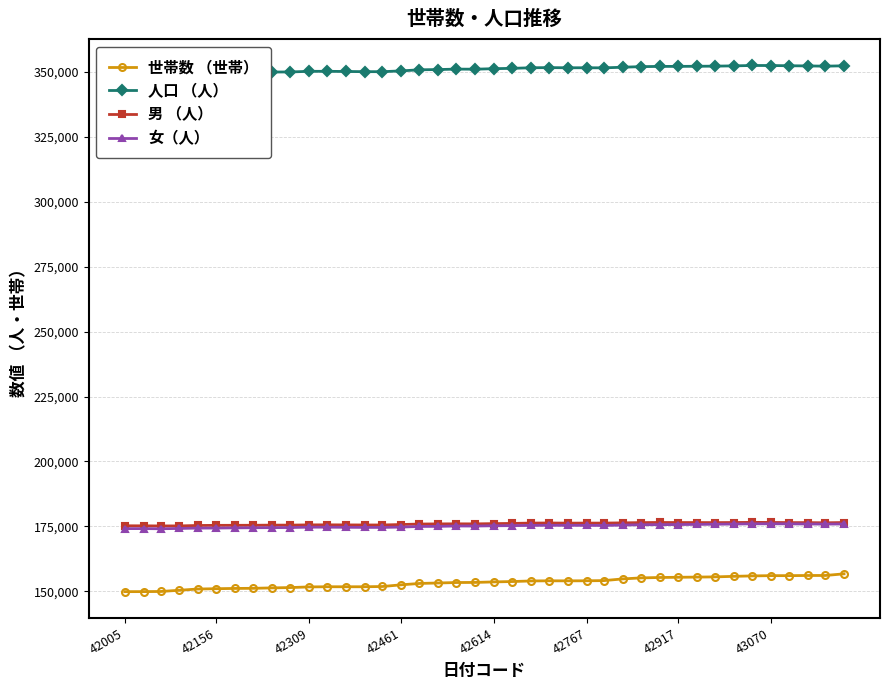

True or false: 男 （人） and 世帯数 （世帯） cross at least once.

False